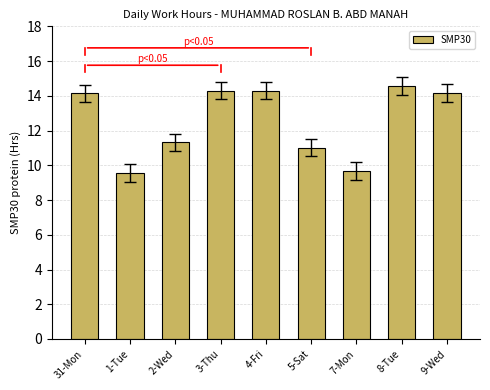

What is the label of the 1st bar from the right?

9-Wed